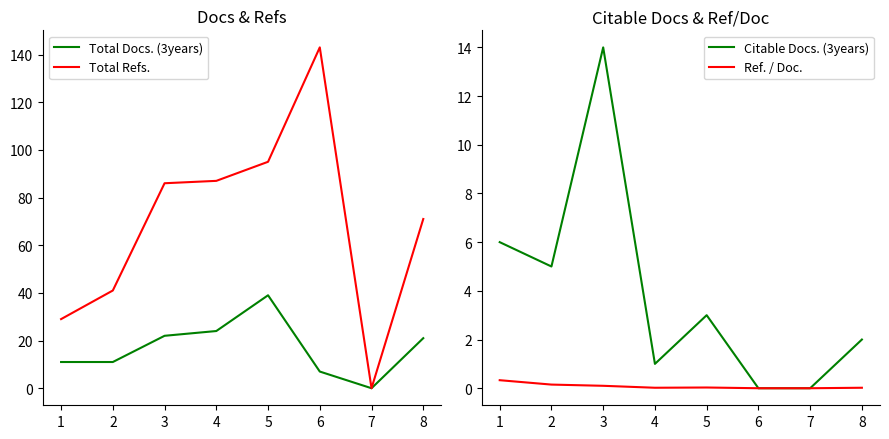

Which label corresponds to the largest value in the chart?

6